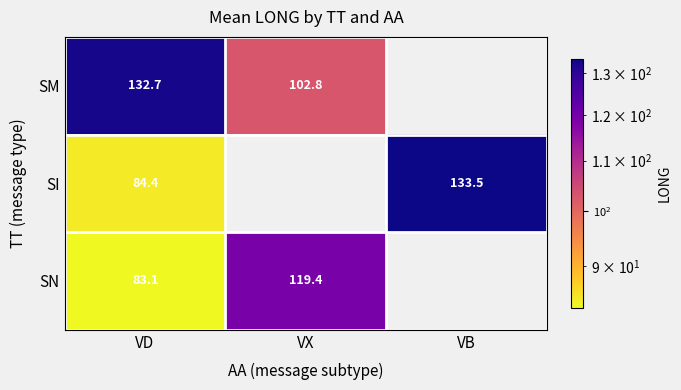

At VD, list the series in order from smallest to largest.

SN, SI, SM